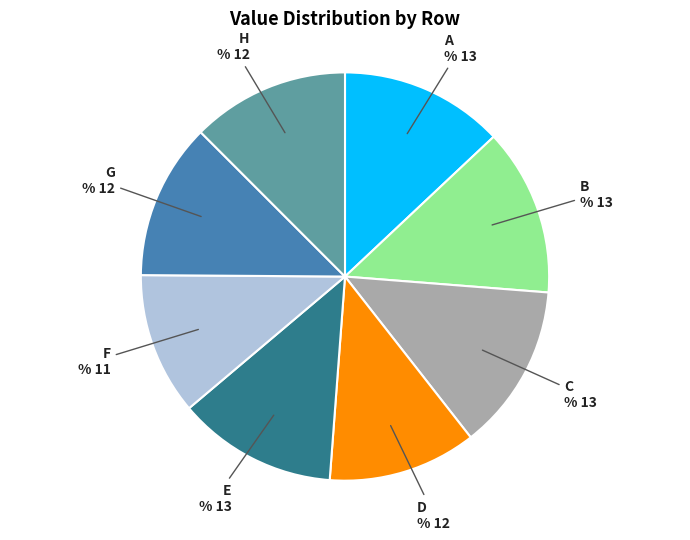

Between A and G, which is larger?

A